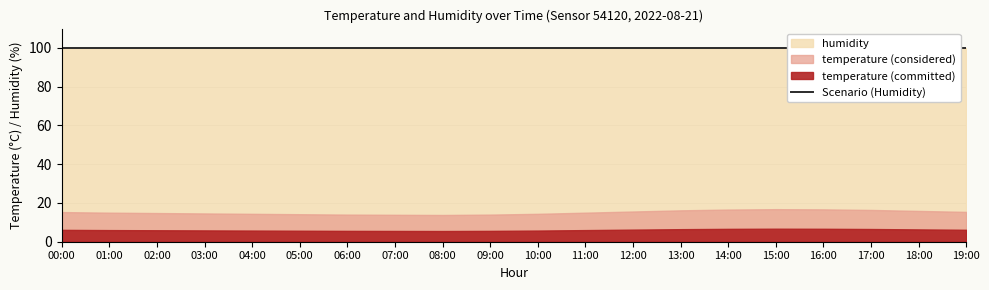

Between 09:00 and 10:00, which is larger?

10:00